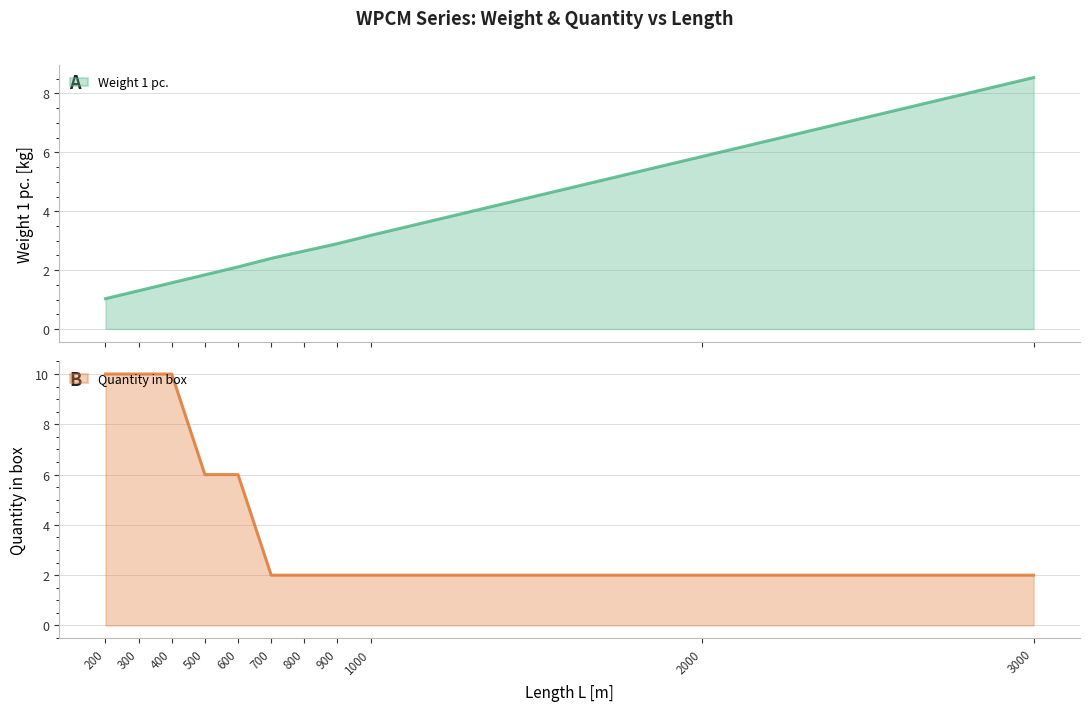

List the series in order of their peak value, lowest first.

Weight 1 pc., Quantity in box